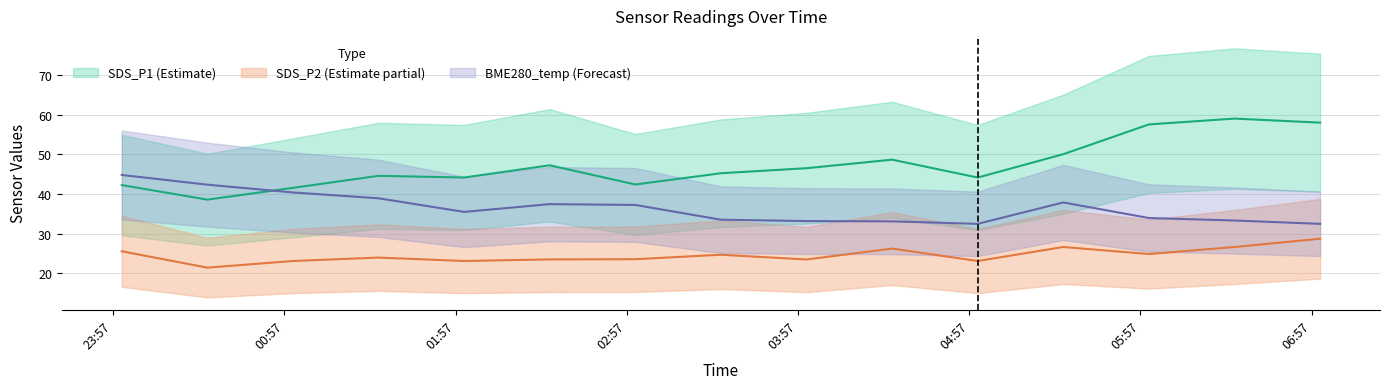

Which series has the largest total across all categories?

SDS_P1